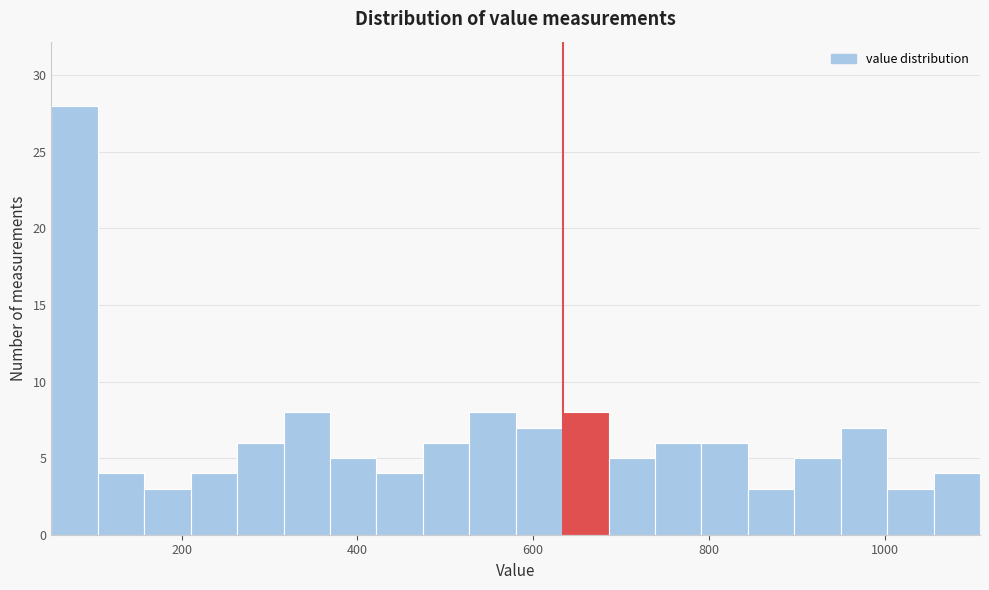

Around what value on the x-axis is the tallest bar? Give the approximate position of its centre, as read against the axis.

80